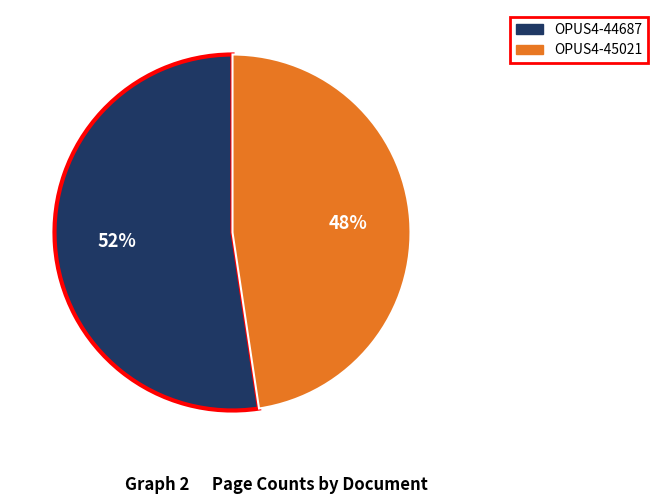

How many slices are in this pie chart?

2